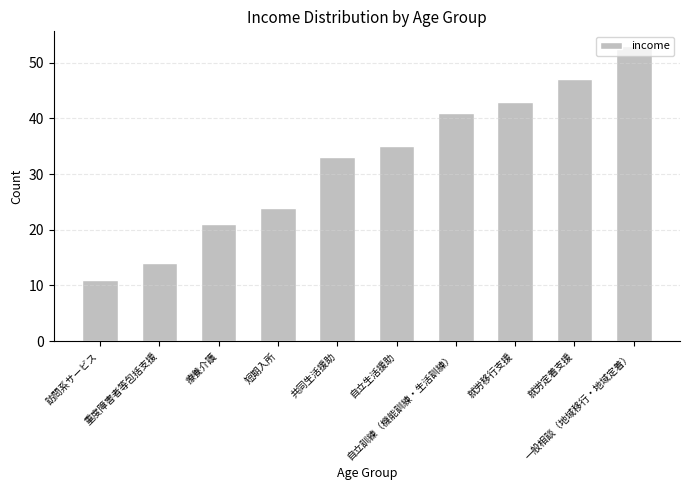

What value does the data have at 自立生活援助, to the nearest 10?

40